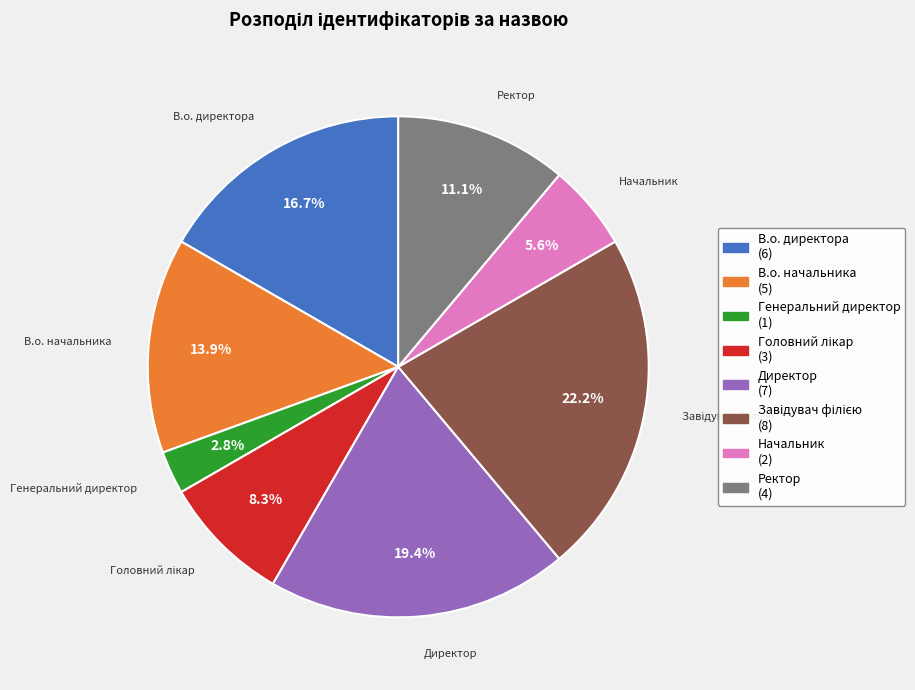

Between Генеральний директор and В.о. директора, which is larger?

В.о. директора